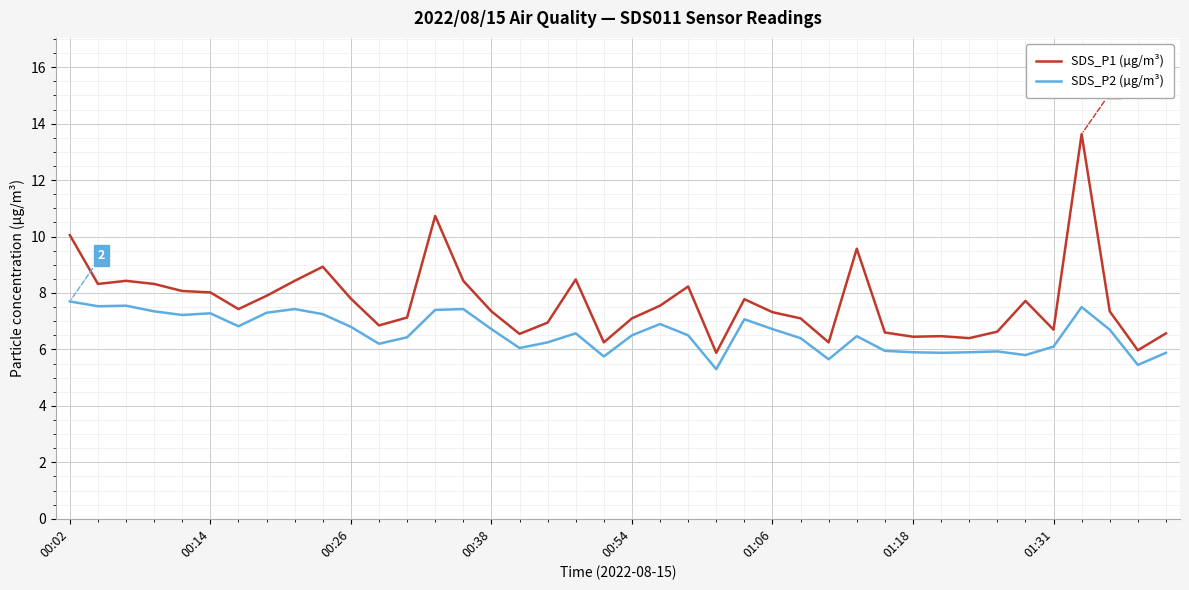

What is the minimum value shown in the chart?

5.3